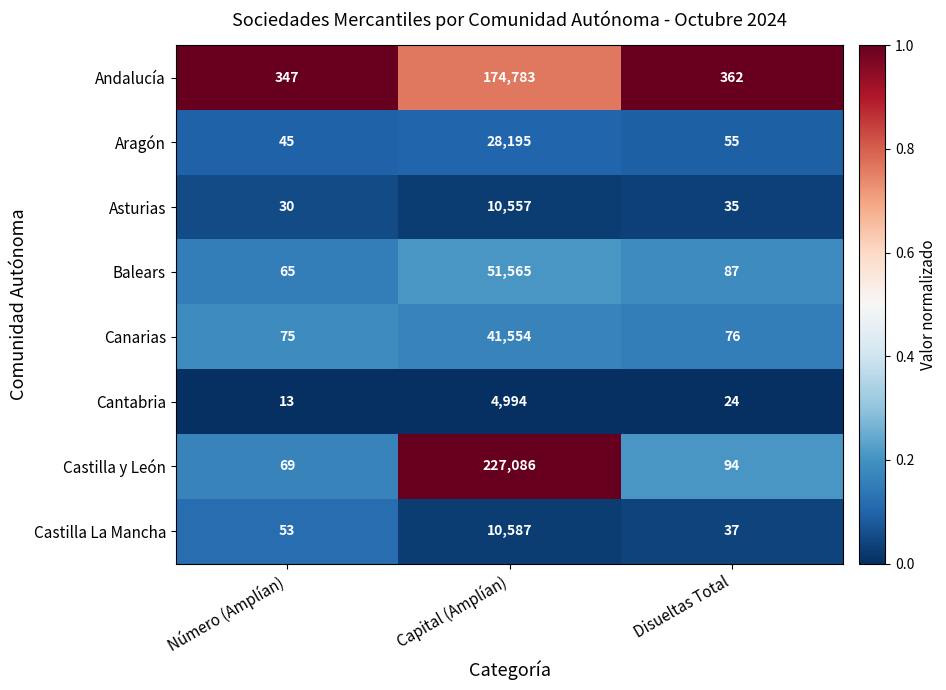

Count the number of categories in the chart.

3